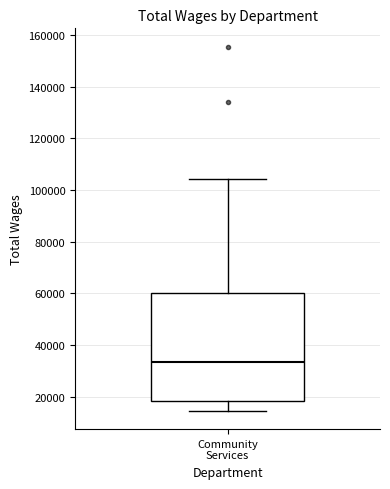

Read this box plot against the y-axis: the position of the median line, the range covered by the box, and the ends of both whiskers. The values are not printed on the chart, so give them approximately, as read against the axis.

median 34000, box 18000 to 60000, whiskers 14000 to 104000